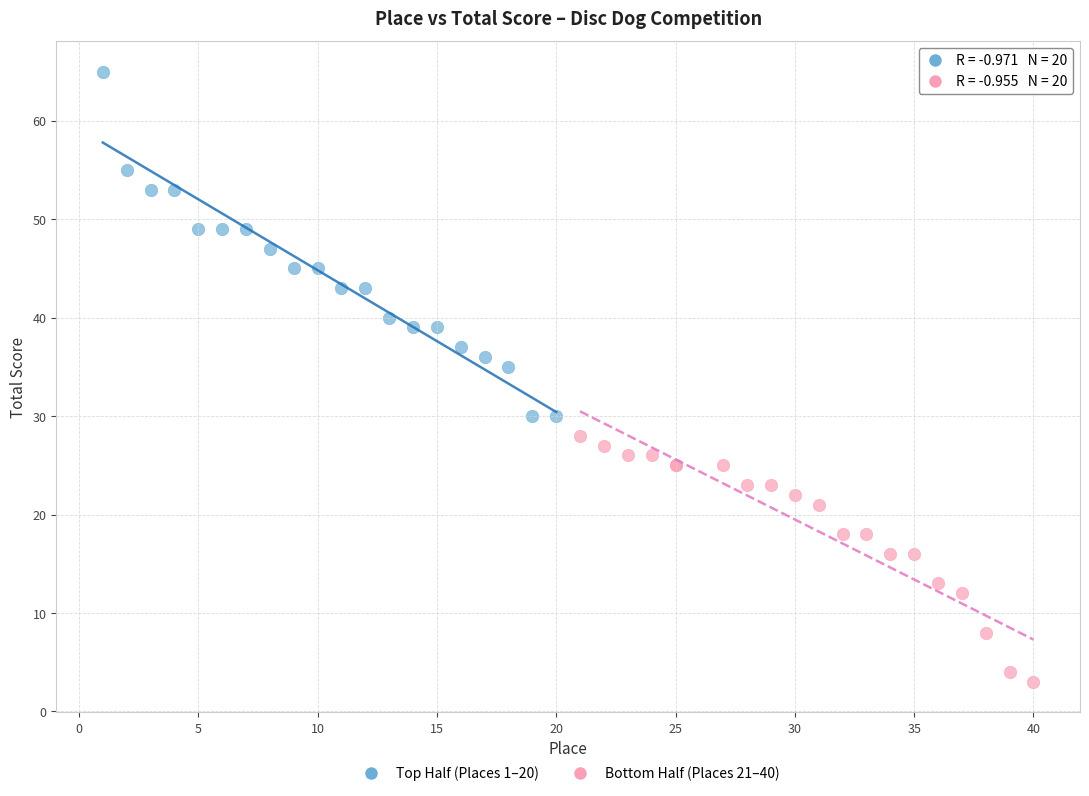

Which series has the largest Y range (max minus min)?

Top Half (Places 1–20)